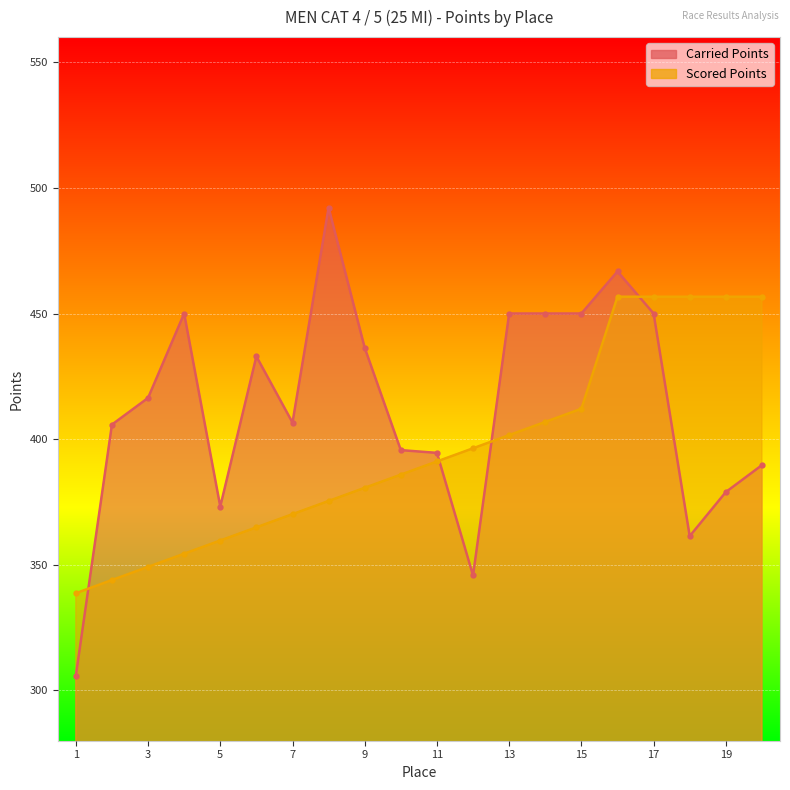

The value of Carried Points at 8 is 492.2. True or false?

True